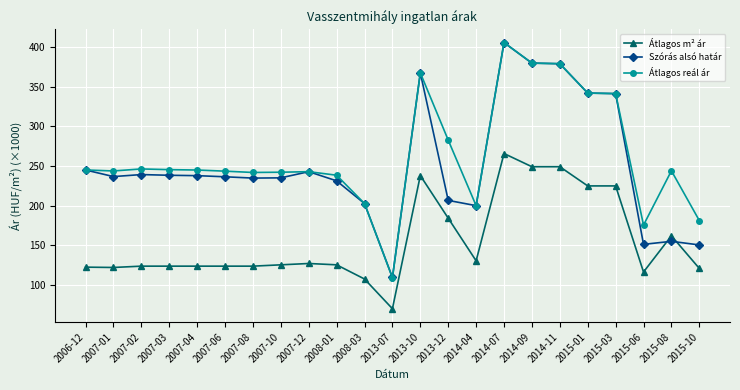

What is the total value across all series at 2013-10?

973.5